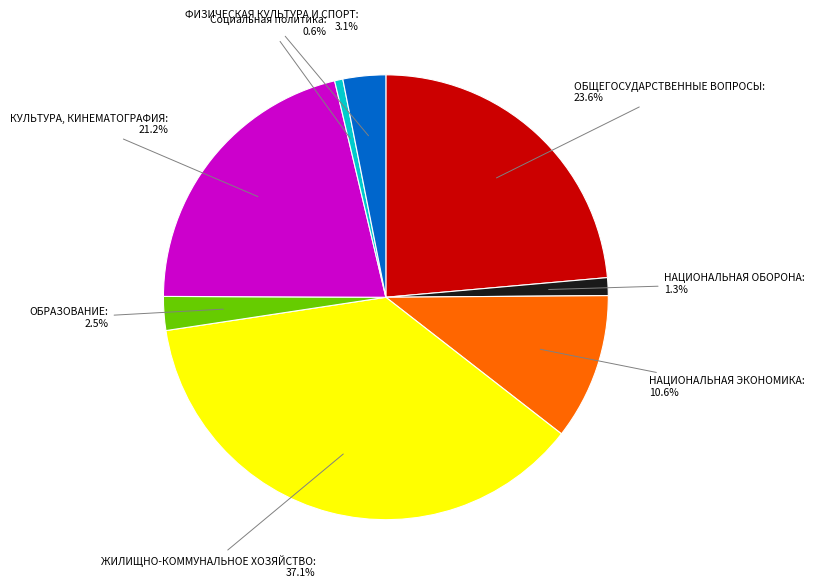

What percentage do НАЦИОНАЛЬНАЯ ОБОРОНА: 1.3% and ЖИЛИЩНО-КОММУНАЛЬНОЕ ХОЗЯЙСТВО: 37.1% together represent?

38.4%